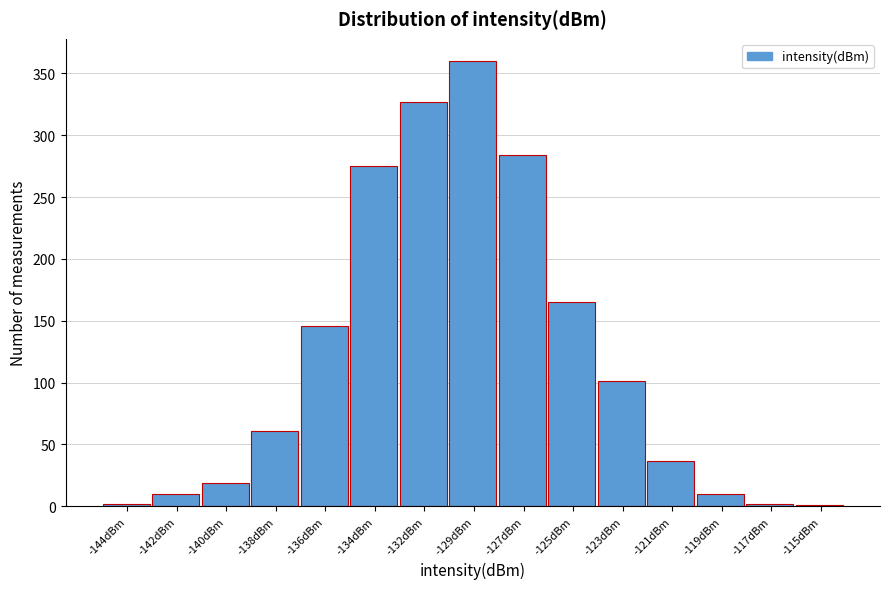

What is the sum of the values at -134dBm and -136dBm?

421